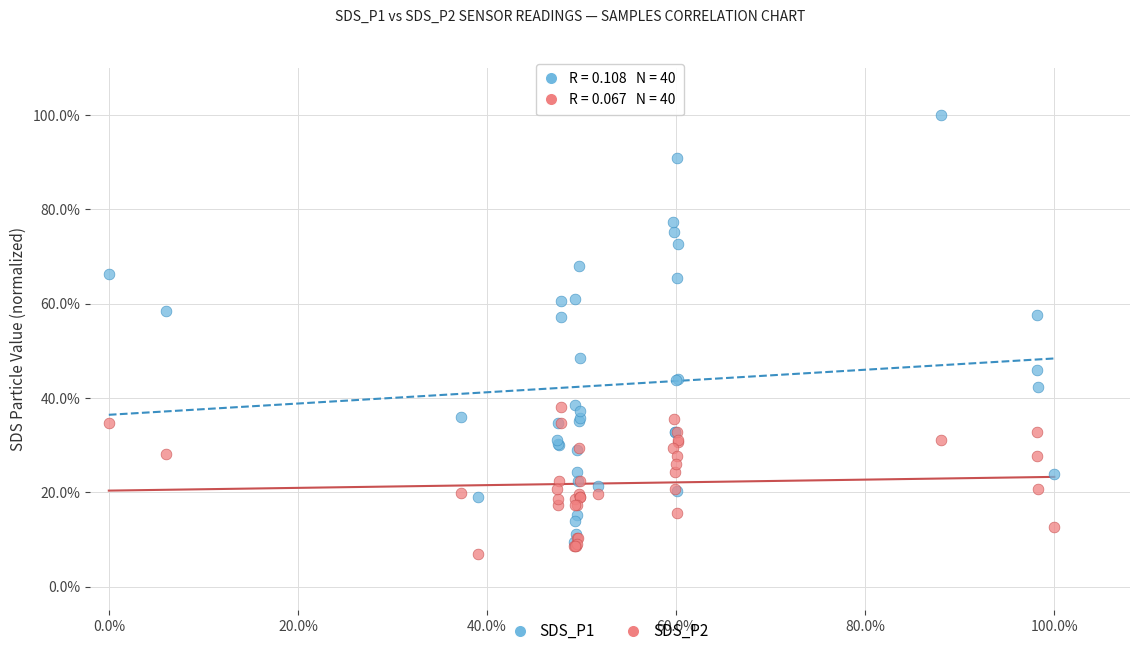

Which series has the widest spread of Y values?

SDS_P1